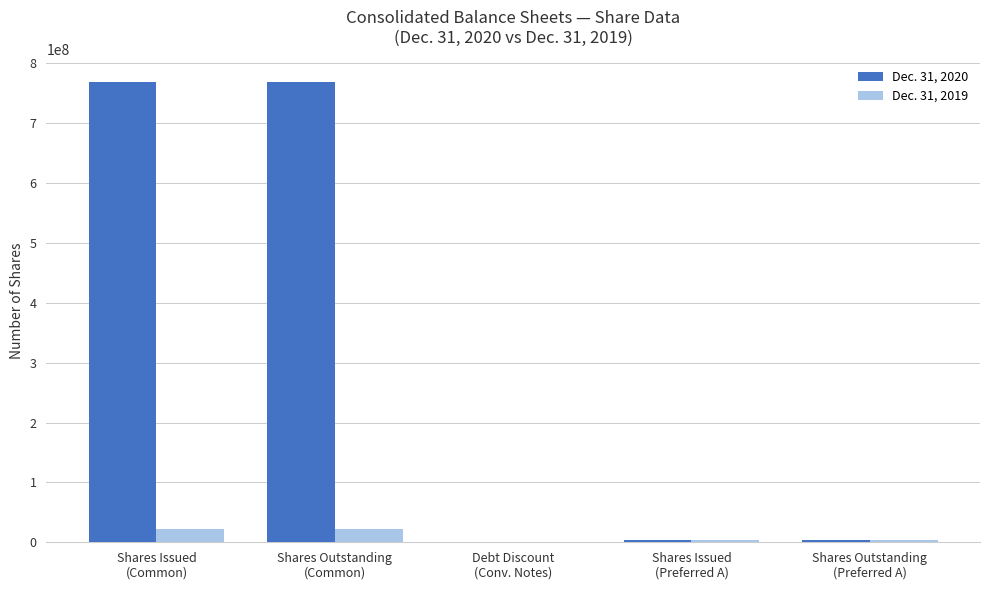

What are all the series names shown in the legend?

Dec. 31, 2020, Dec. 31, 2019